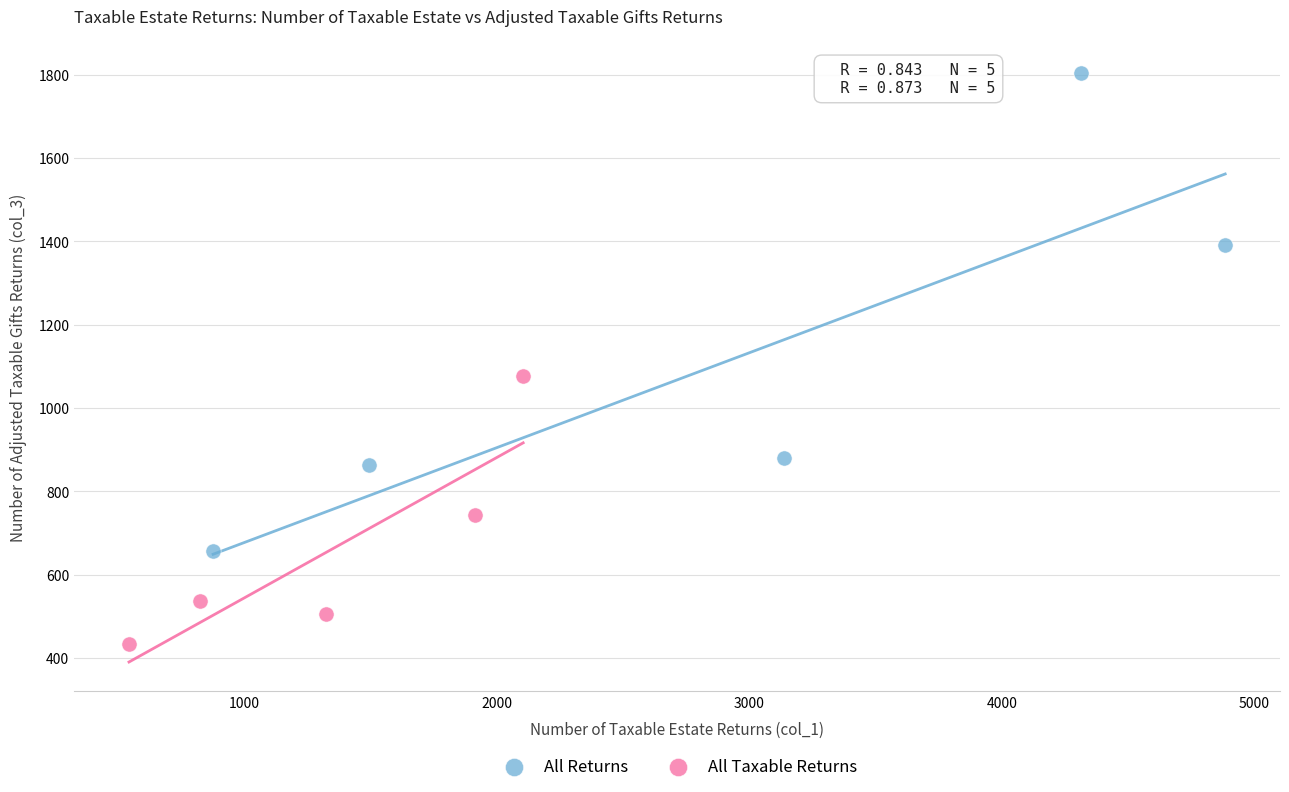

Which series contains the lowest Y value?

All Taxable Returns